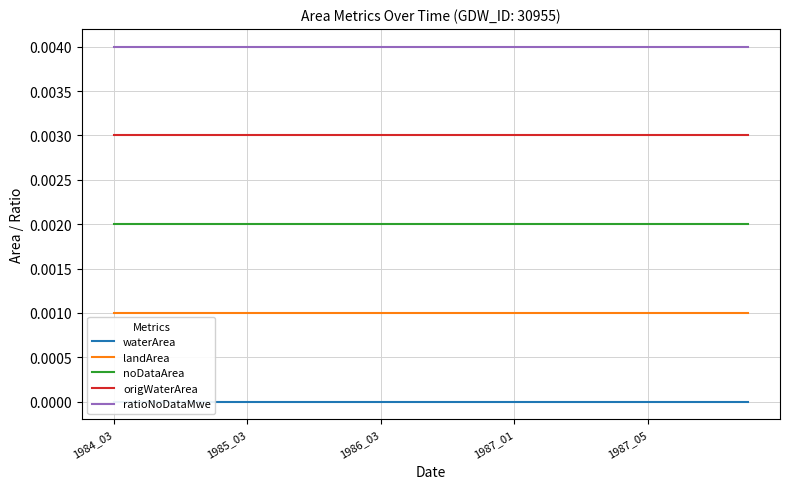

True or false: ratioNoDataMwe and landArea cross at least once.

False